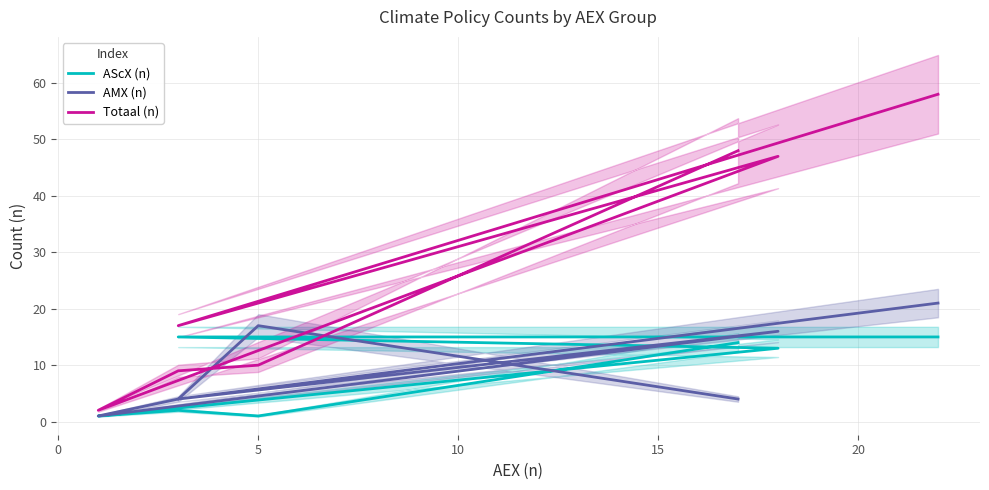

True or false: Totaal (n) has a value of 21 at 5.

False